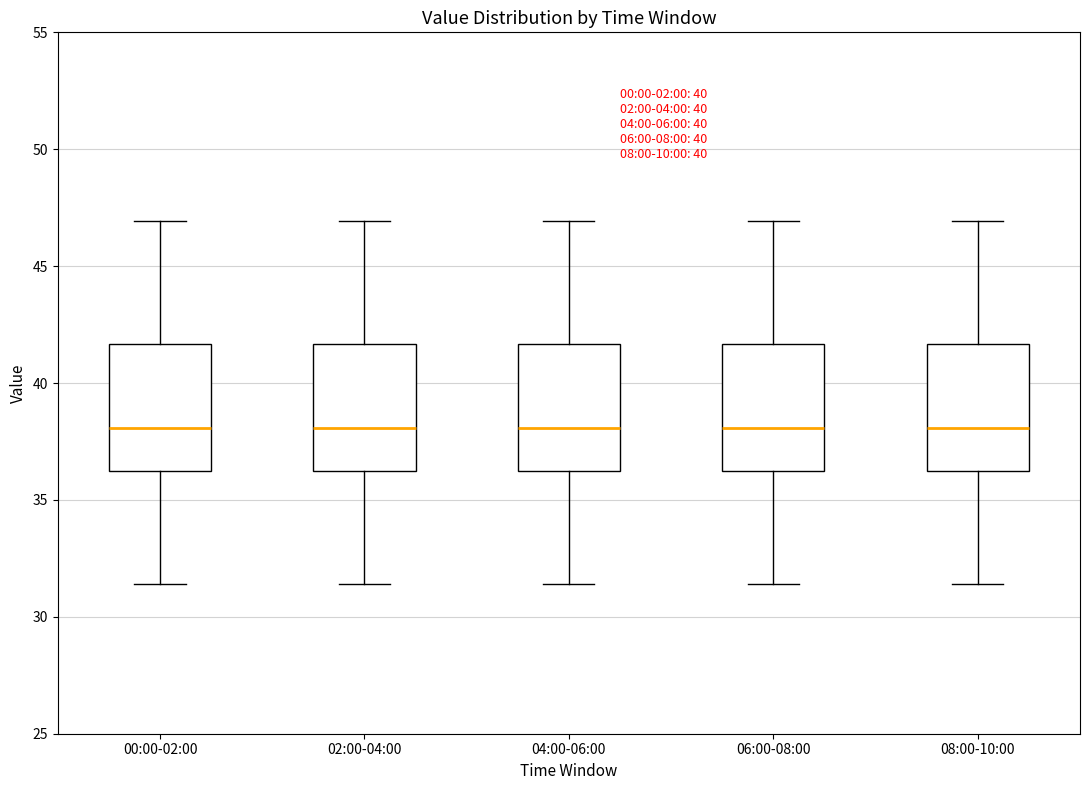

Reading left to right, read every box against the y-axis: the position of its median line, the range the box covers, and the ends of its whiskers. The values are not printed on the chart, so give them approximately, as read against the axis.

00:00-02:00: median 38.0, box 36.5 to 41.5, whiskers 31.5 to 47.0
02:00-04:00: median 38.0, box 36.5 to 41.5, whiskers 31.5 to 47.0
04:00-06:00: median 38.0, box 36.5 to 41.5, whiskers 31.5 to 47.0
06:00-08:00: median 38.0, box 36.5 to 41.5, whiskers 31.5 to 47.0
08:00-10:00: median 38.0, box 36.5 to 41.5, whiskers 31.5 to 47.0